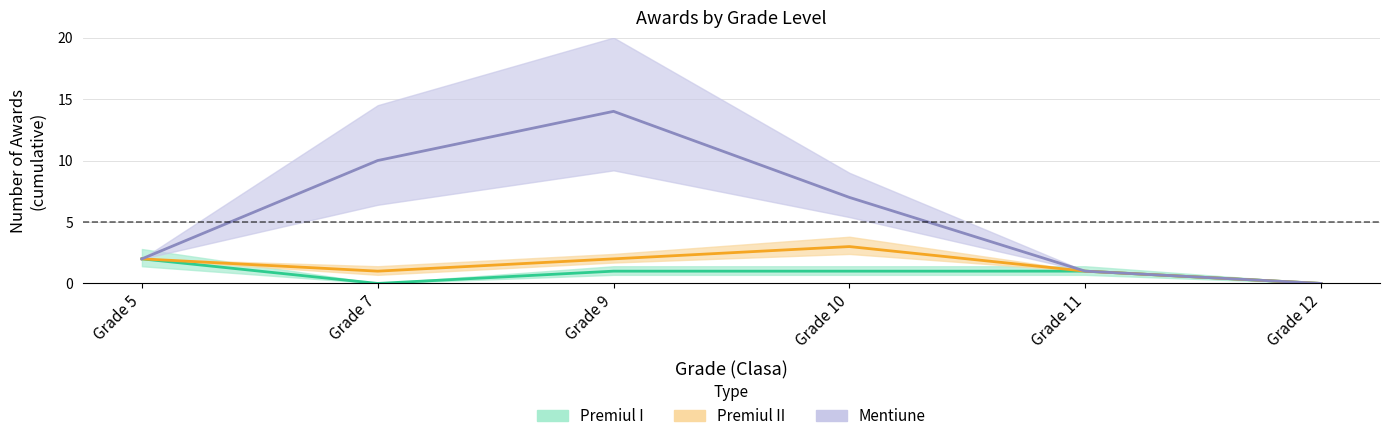

What is the sum of the Mentiune values at Grade 7 and Grade 5?

12